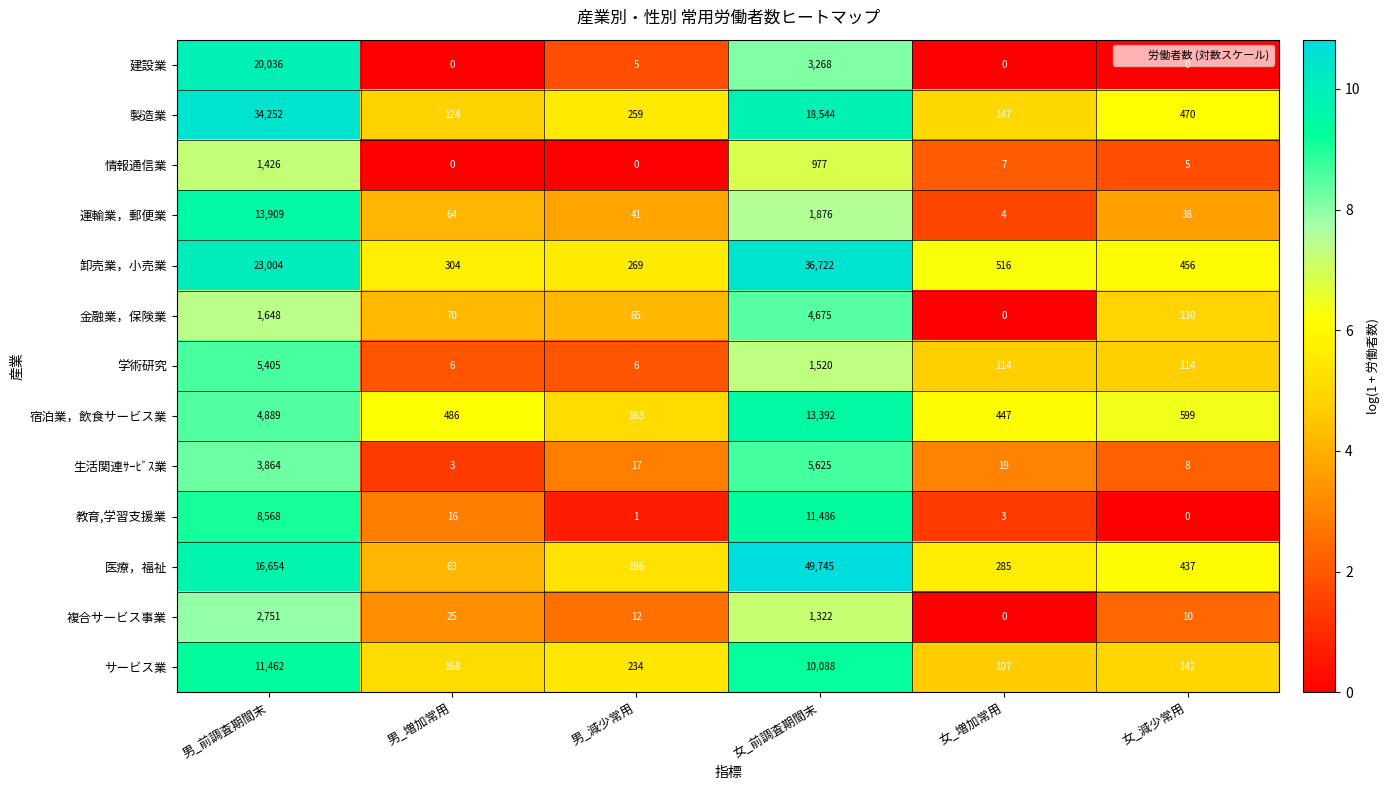

Which series has the widest spread of values?

医療，福祉